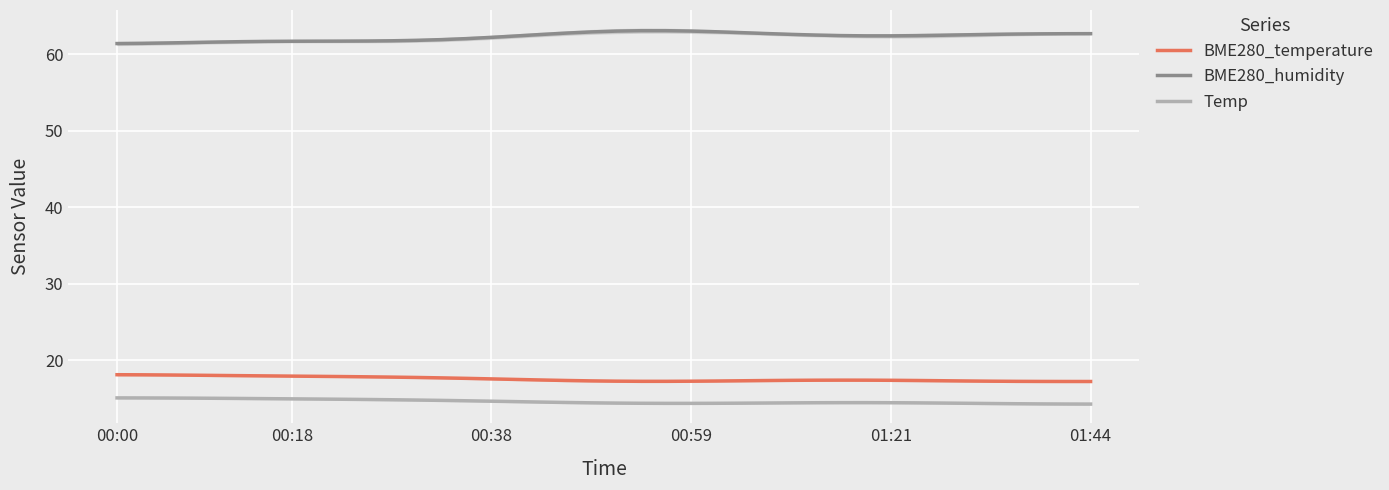

True or false: BME280_temperature has a value of 17.4 at 32.

True